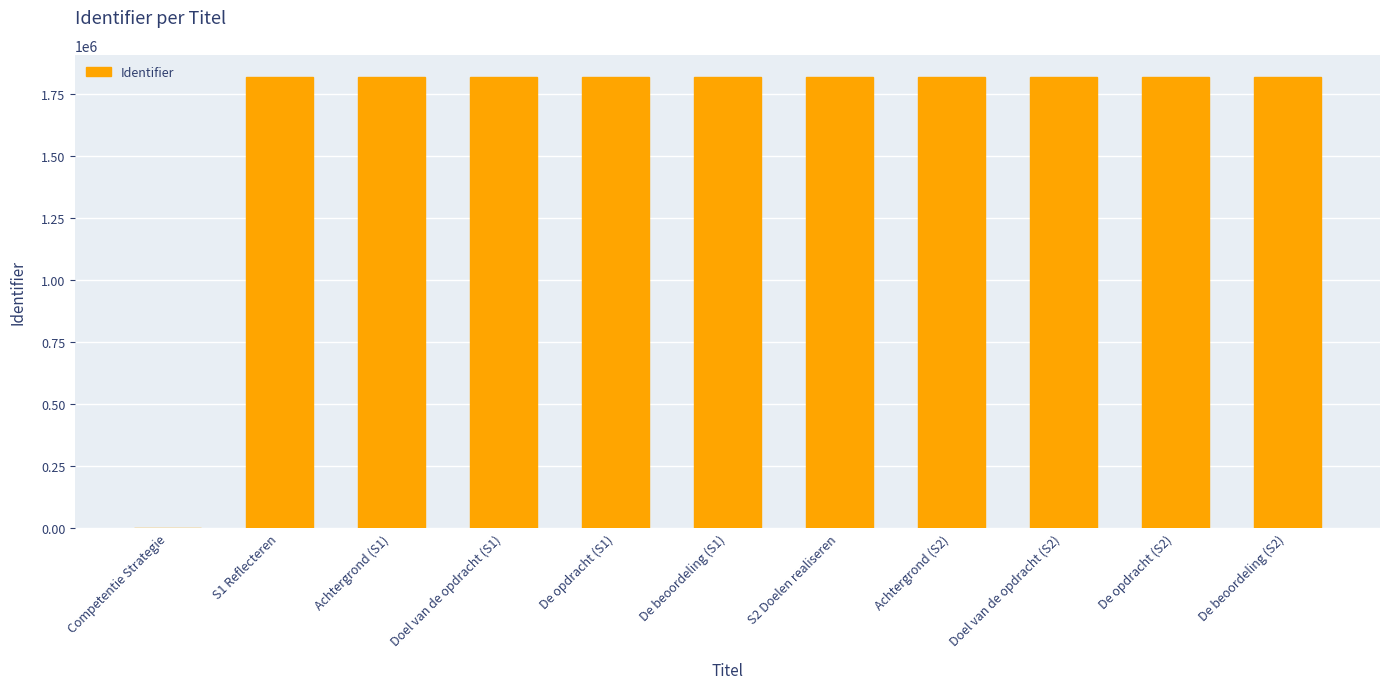

The value at De beoordeling (S1) is 1816316. True or false?

True